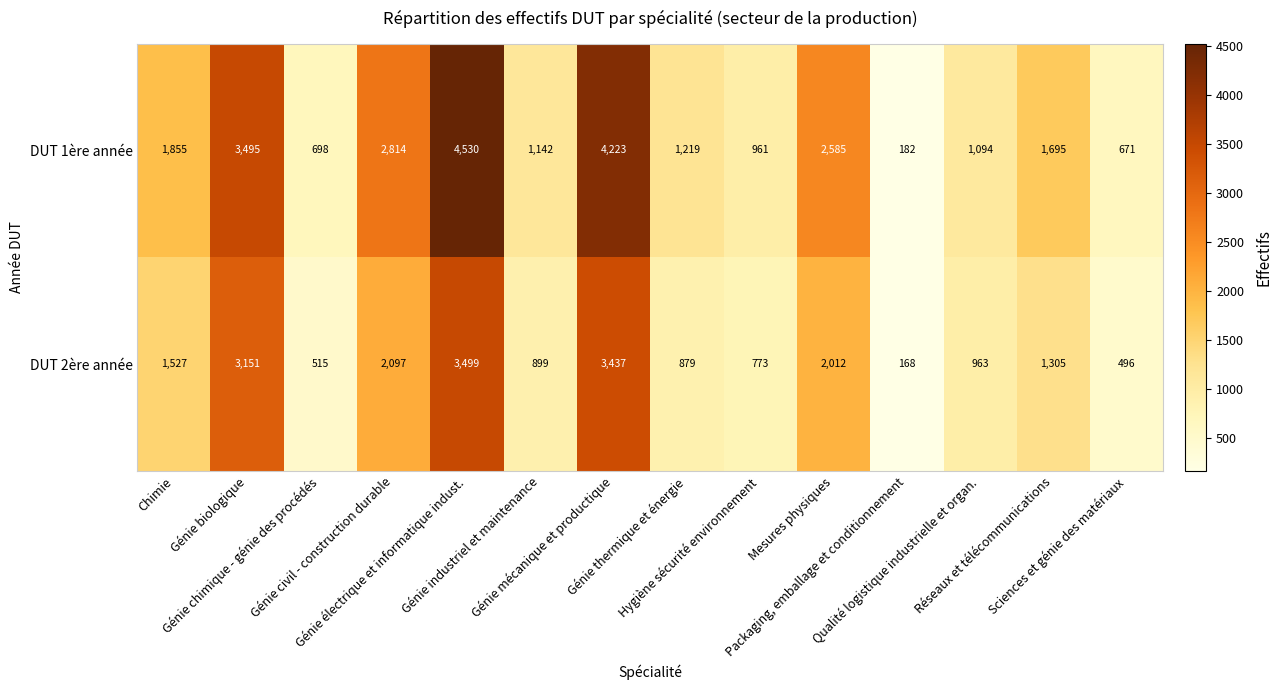

What is the minimum value shown in the chart?

168